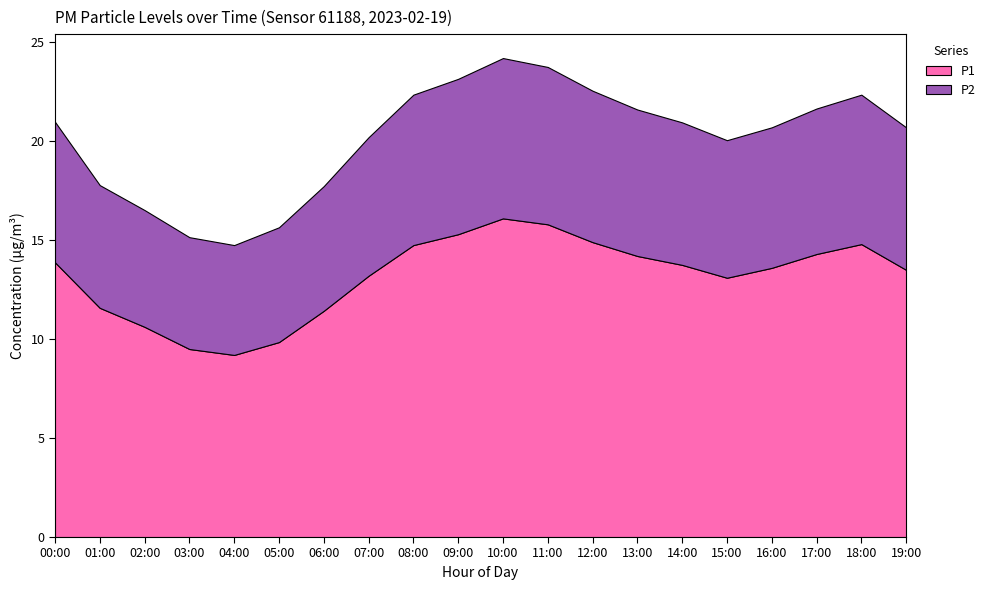

Reading left to right, transcribe all the data shown in this chart.

P1: 00:00=13.9	01:00=11.6	02:00=10.6	03:00=9.5	04:00=9.2	05:00=9.8	06:00=11.4	07:00=13.2	08:00=14.8	09:00=15.3	10:00=16.1	11:00=15.8	12:00=14.9	13:00=14.2	14:00=13.8	15:00=13.1	16:00=13.6	17:00=14.3	18:00=14.8	19:00=13.5
P2: 00:00=7.1	01:00=6.2	02:00=5.9	03:00=5.7	04:00=5.5	05:00=5.8	06:00=6.3	07:00=7.0	08:00=7.6	09:00=7.8	10:00=8.1	11:00=8.0	12:00=7.7	13:00=7.4	14:00=7.2	15:00=7.0	16:00=7.1	17:00=7.3	18:00=7.5	19:00=7.2